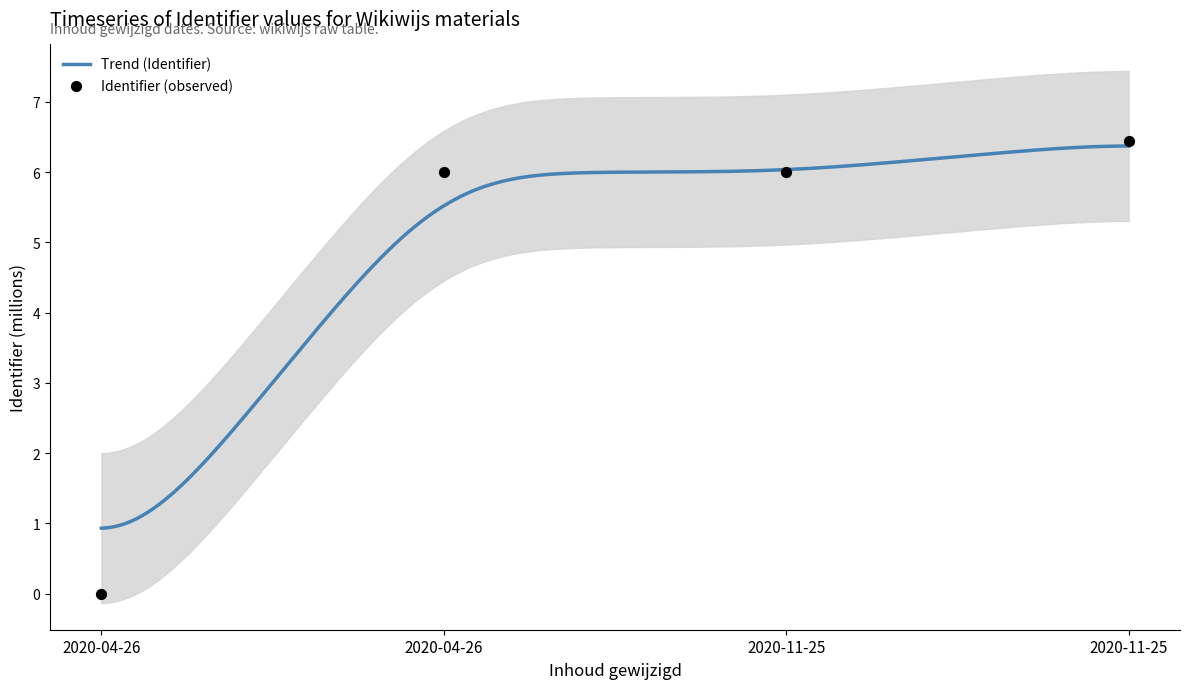

What is the change in value from 2020-04-26 to 2020-11-25?

+6.0